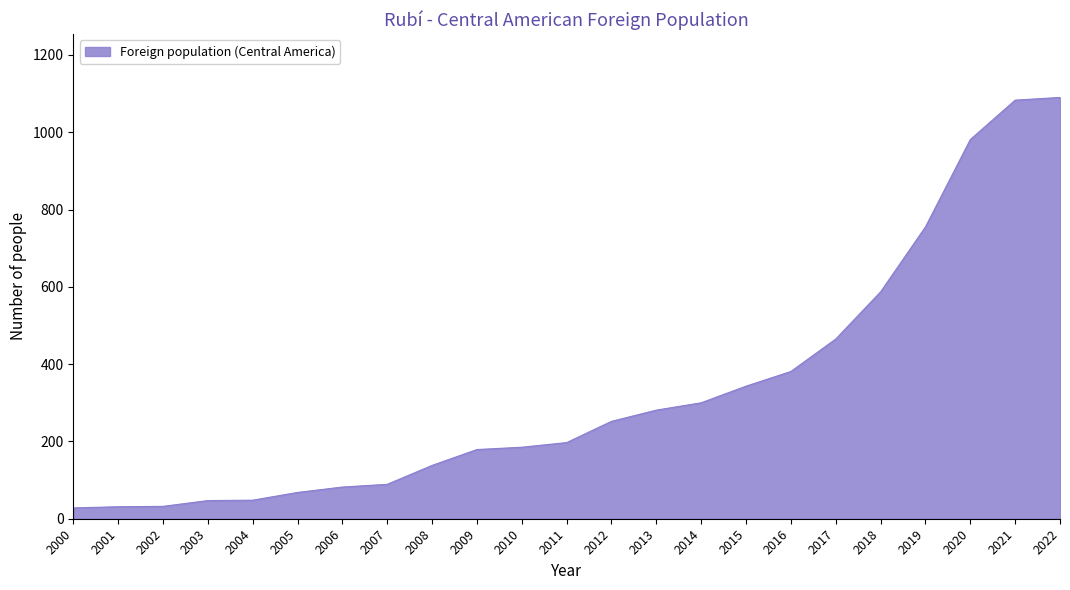

What is the maximum value shown in the chart?

1090